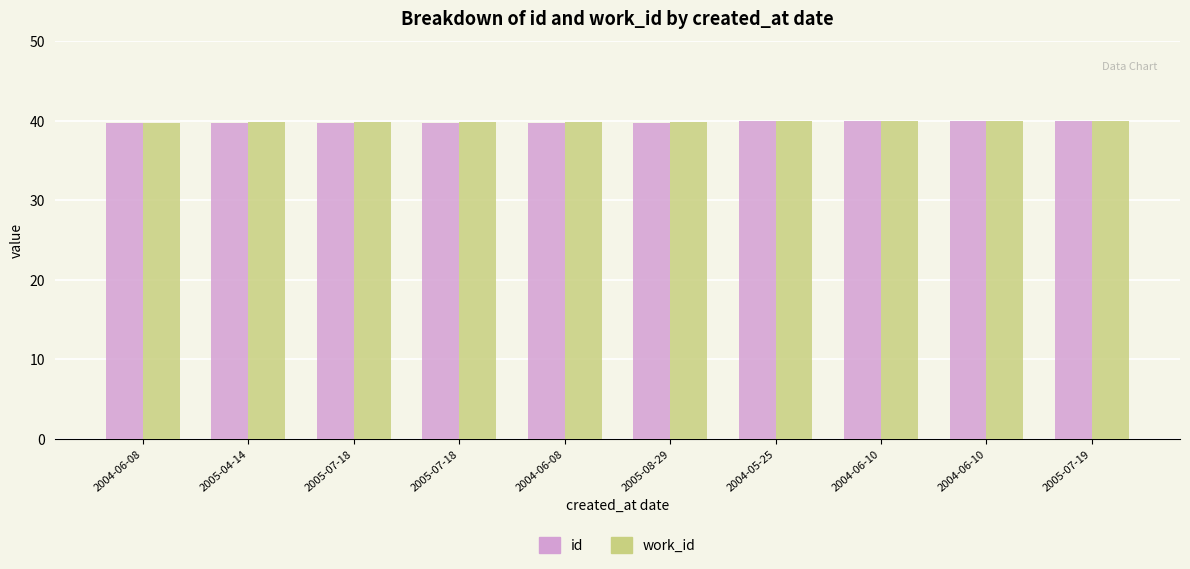

How many data points does each series have?

10